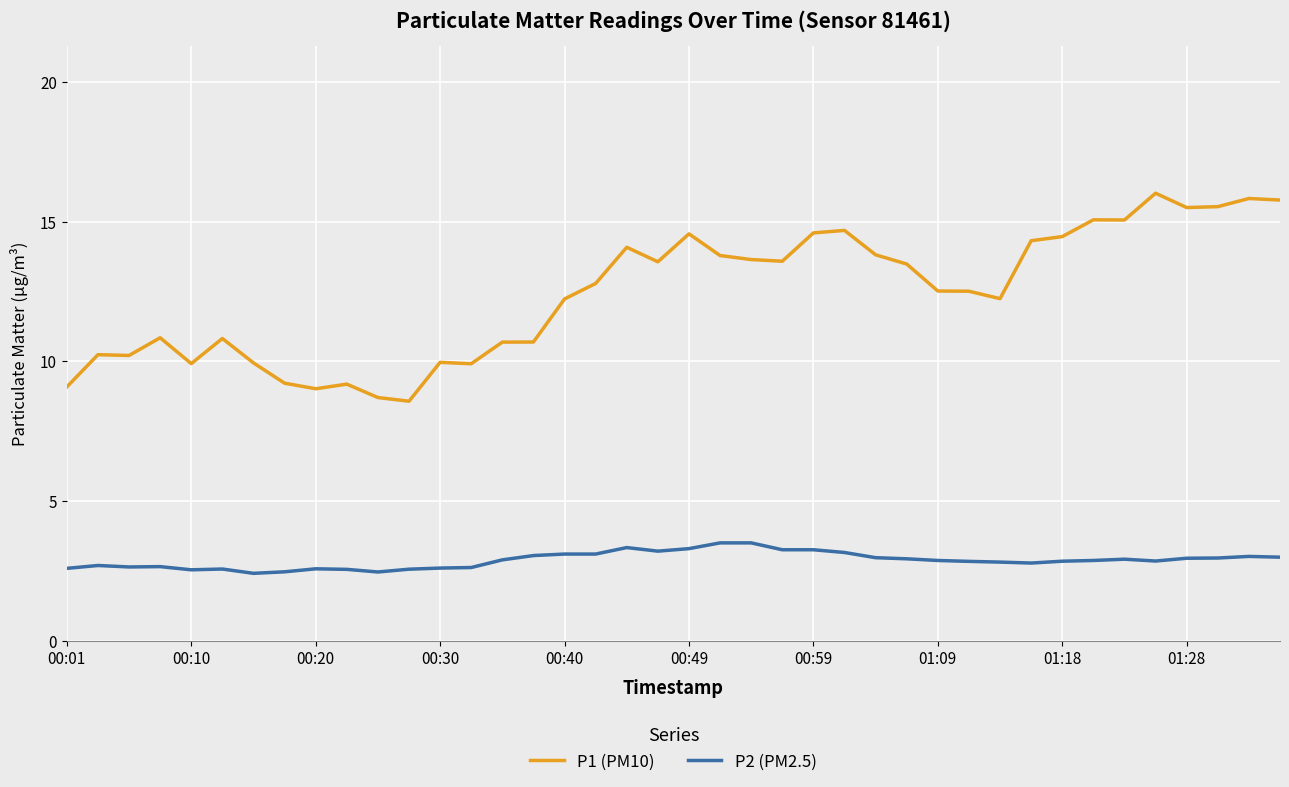

True or false: P1 (PM10) and P2 (PM2.5) cross at least once.

False